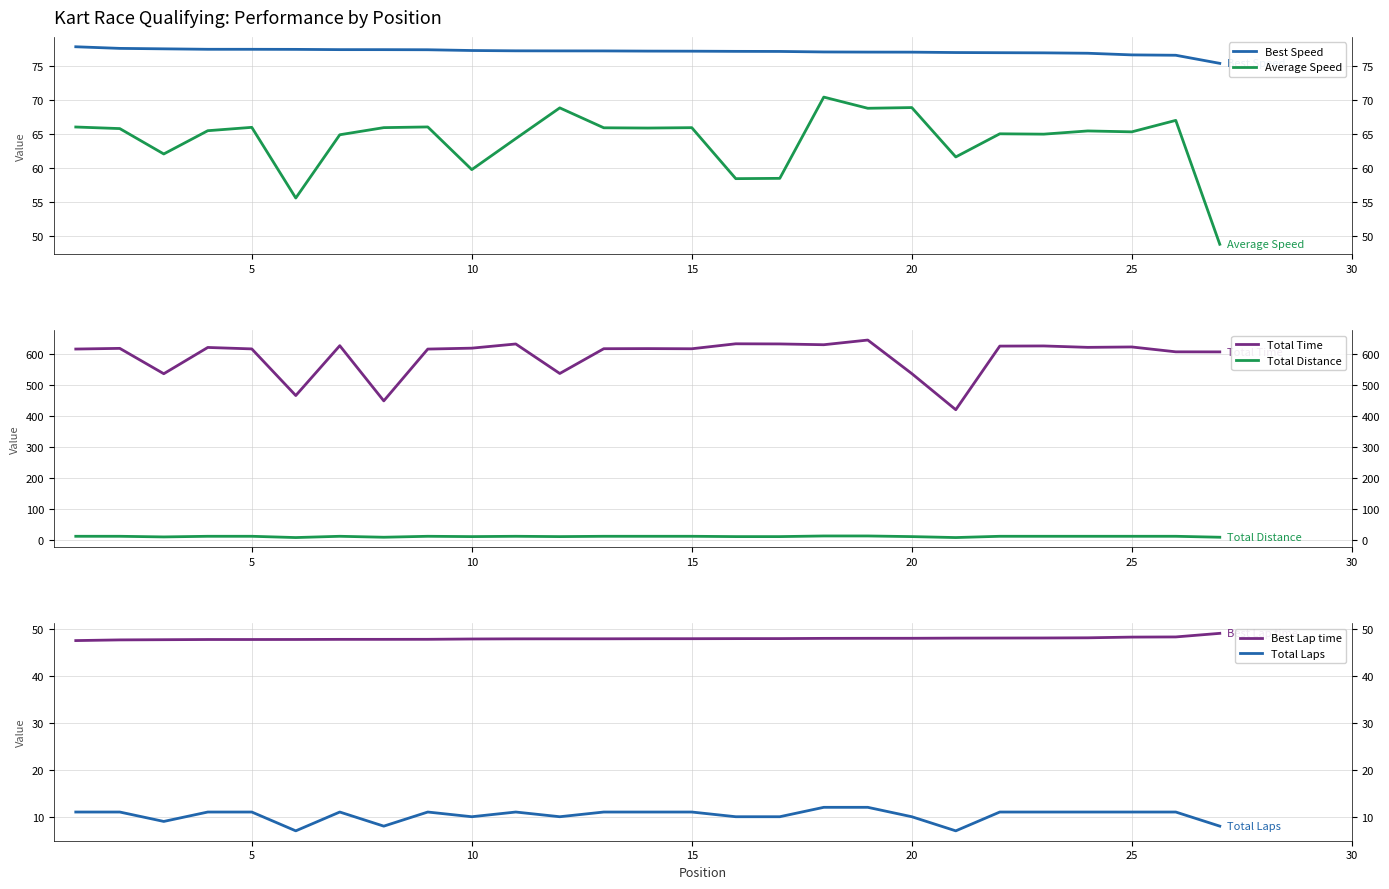

What is the difference between the second highest and second lowest values in the Total Laps series?

5.0